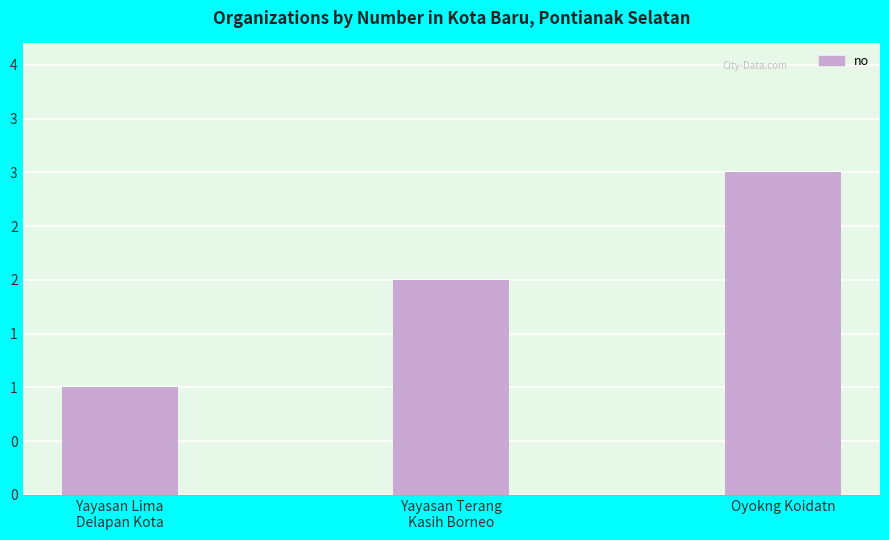

Reading left to right, what are all the values shown in this chart?

Yayasan Lima
Delapan Kota=1	Yayasan Terang
Kasih Borneo=2	Oyokng Koidatn=3